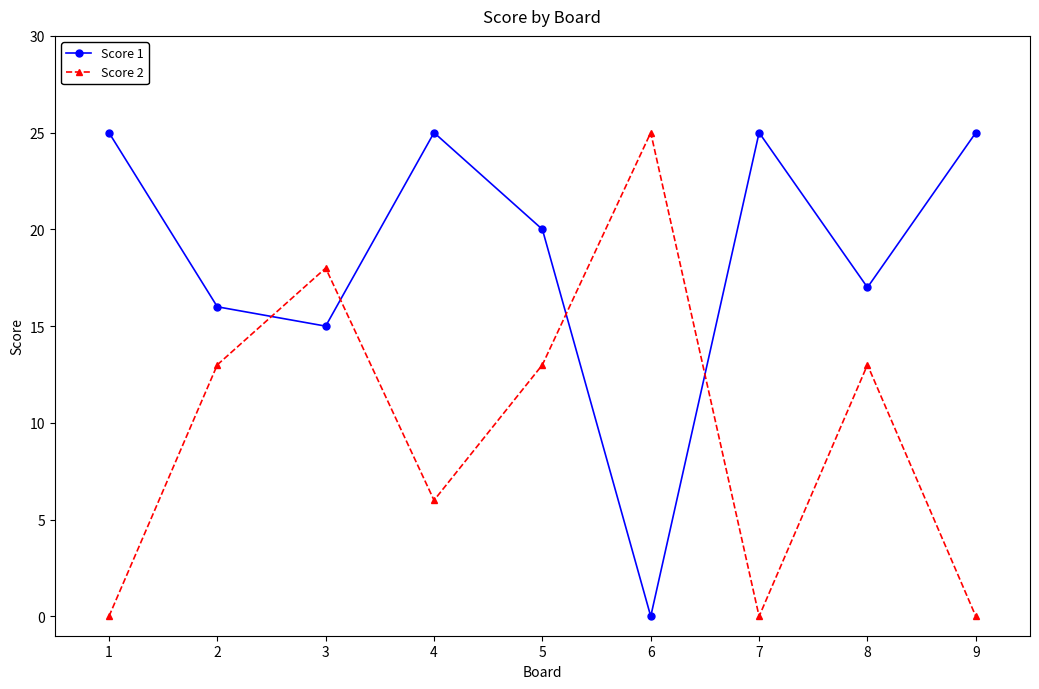

What is the sum of the Score 2 values at 3 and 9?

18